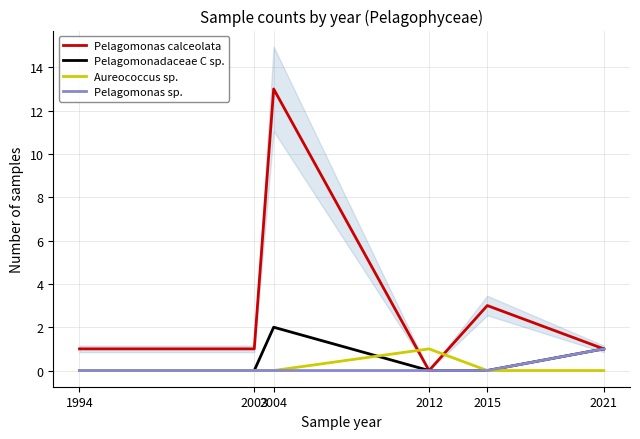

What is the maximum value for Pelagomonas calceolata?

13